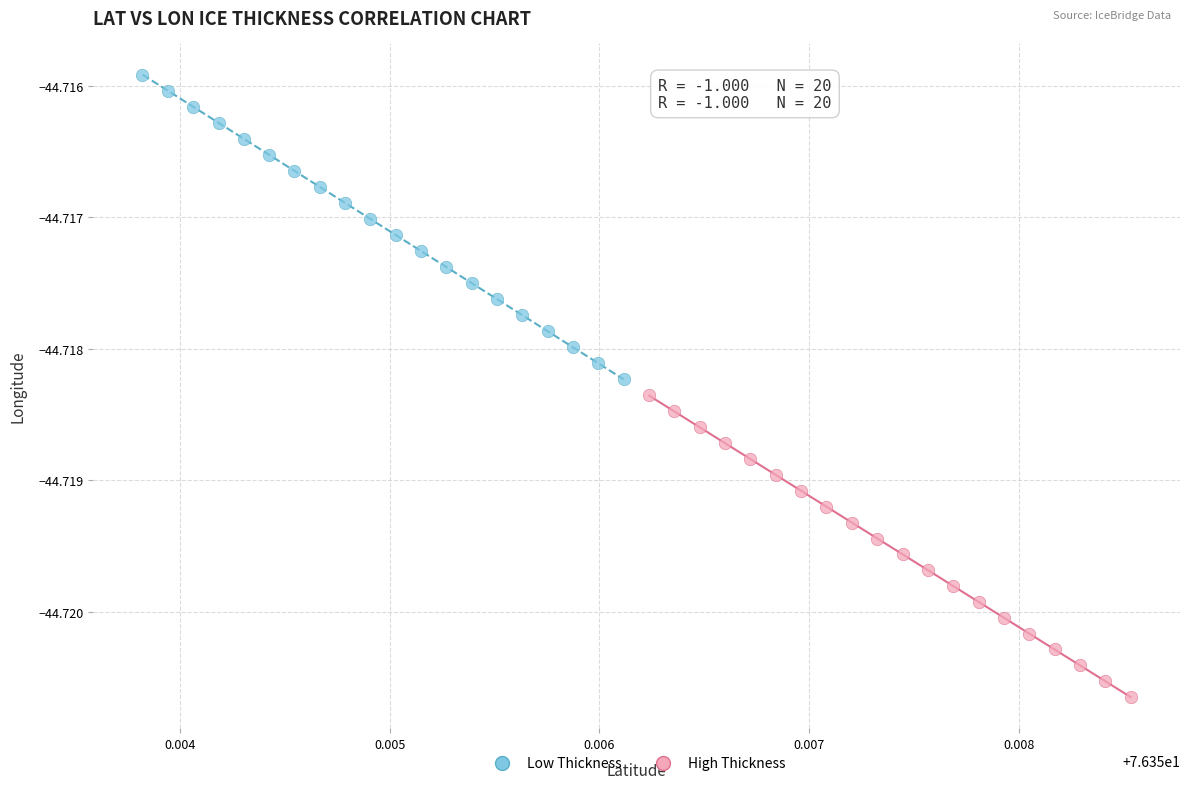

Which series contains the lowest Y value?

High Thickness